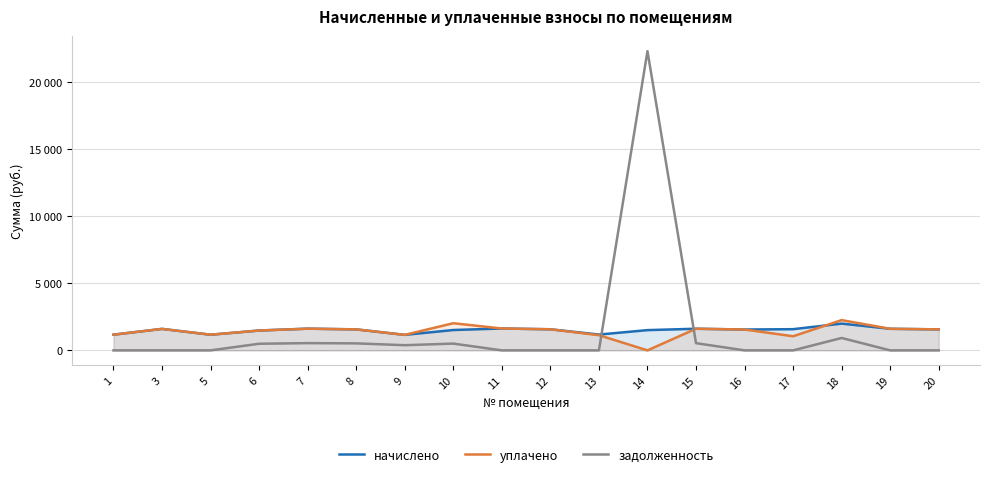

How many values in the начислено series are below 1566?

8